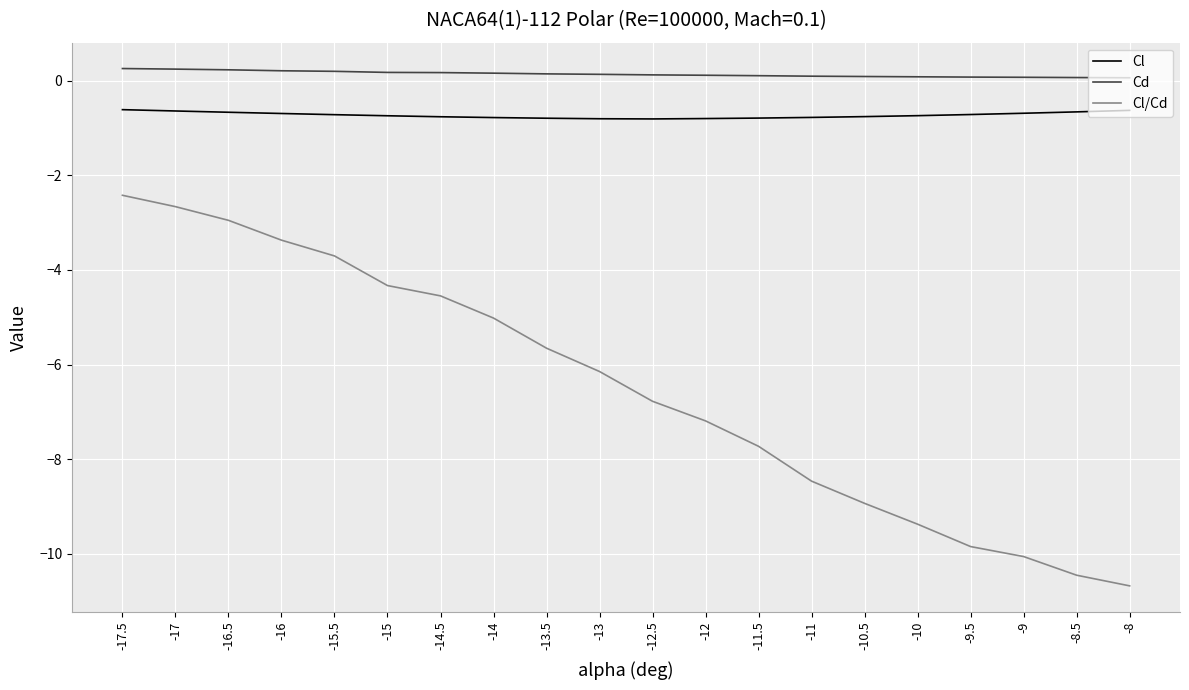

Is this an area chart (filled region under the line)?

No